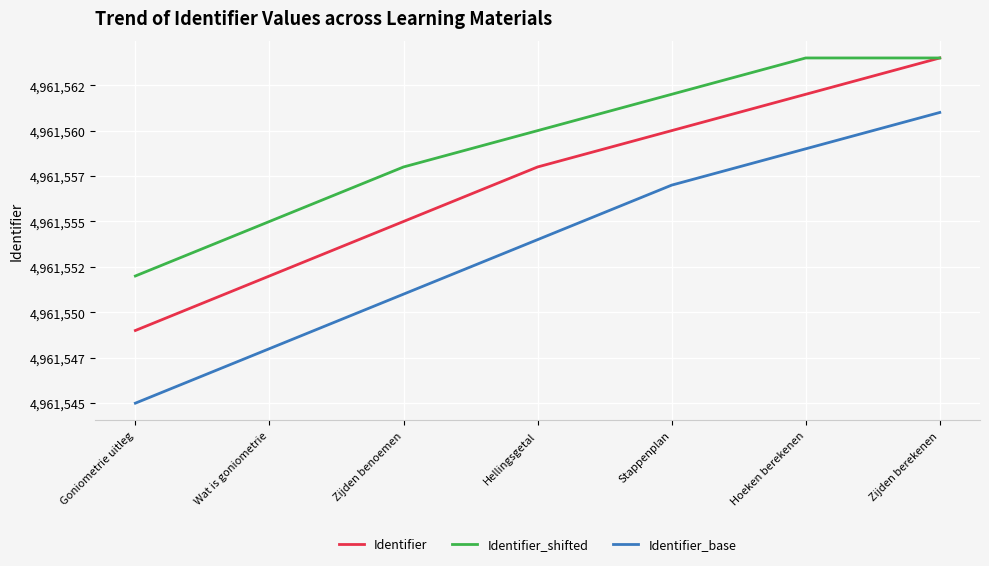

The value of Identifier_shifted at Goniometrie uitleg is 1027044. True or false?

False